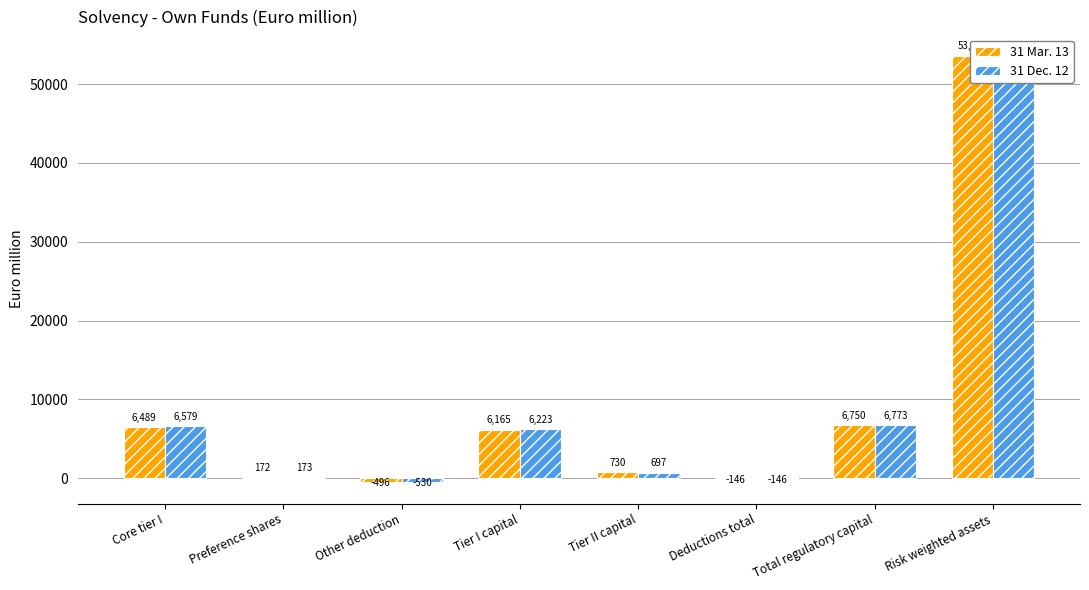

At how many categories does at least one series exceed 16071?

1